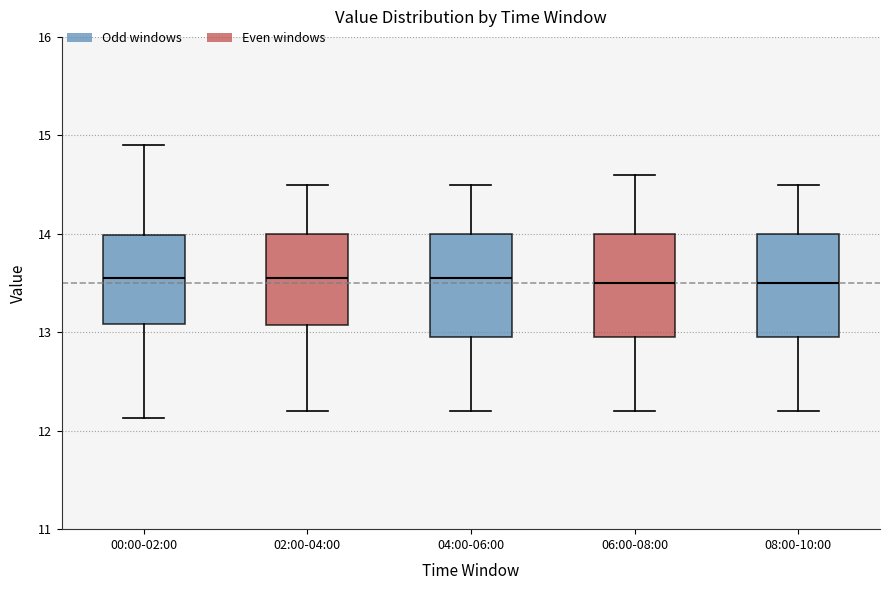

Reading left to right, read every box against the y-axis: the position of its median line, the range the box covers, and the ends of its whiskers. The values are not printed on the chart, so give them approximately, as read against the axis.

00:00-02:00: median 13.6, box 13.1 to 14.0, whiskers 12.1 to 14.9
02:00-04:00: median 13.6, box 13.1 to 14.0, whiskers 12.2 to 14.5
04:00-06:00: median 13.6, box 13.0 to 14.0, whiskers 12.2 to 14.5
06:00-08:00: median 13.5, box 13.0 to 14.0, whiskers 12.2 to 14.6
08:00-10:00: median 13.5, box 13.0 to 14.0, whiskers 12.2 to 14.5